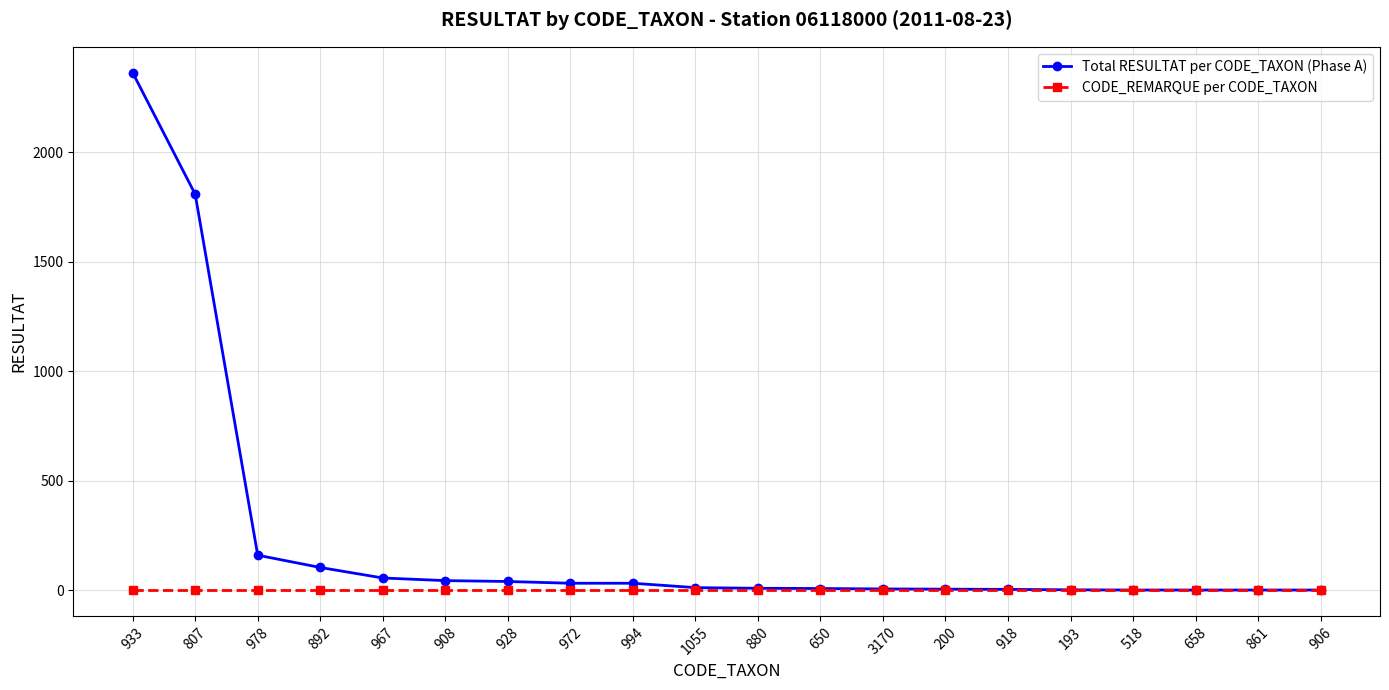

Between 892 and 967, which series saw the biggest shift?

Total RESULTAT per CODE_TAXON (Phase A)